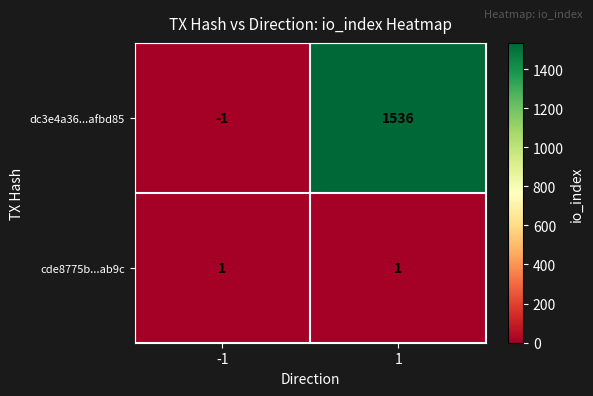

What is the spread (max minus min) of values at 1?

1535